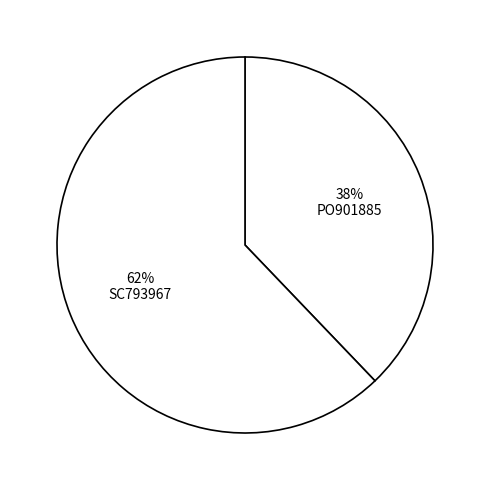

What is the majority slice?

SC793967